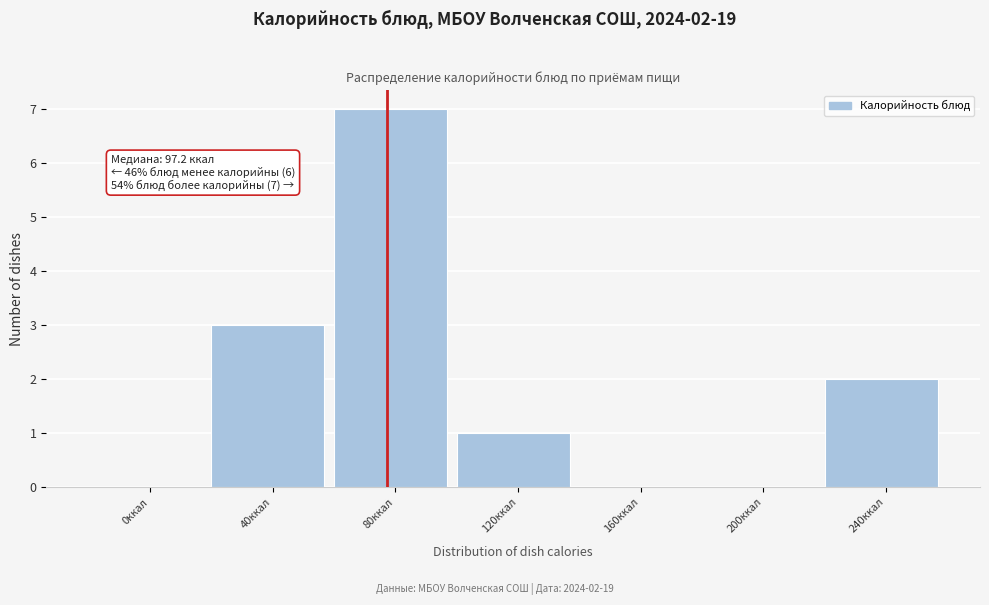

Reading left to right, what are all the values shown in this chart?

0ккал=0	40ккал=3	80ккал=7	120ккал=1	160ккал=0	200ккал=0	240ккал=2